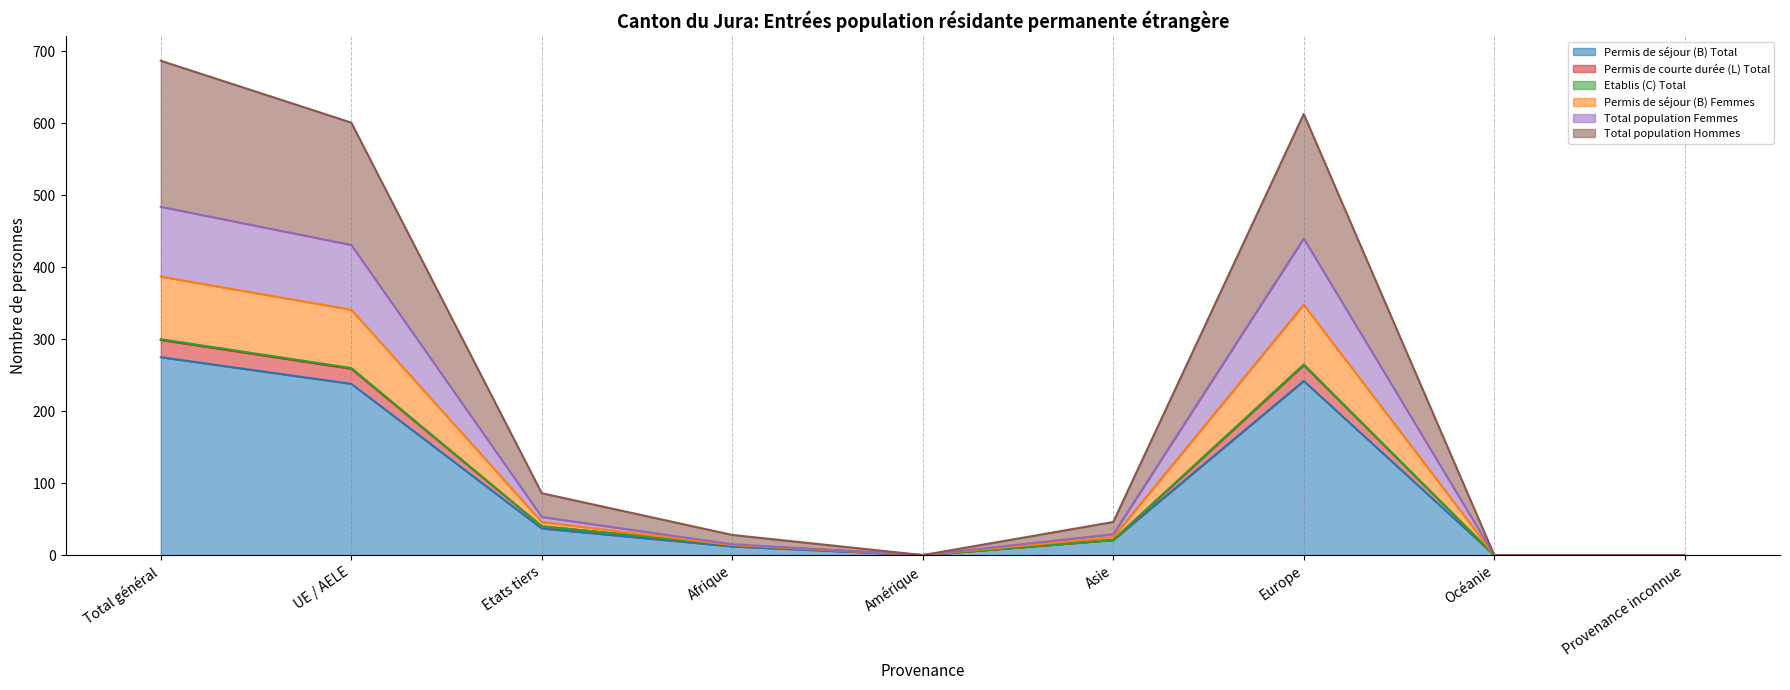

True or false: Permis de courte durée (L) Total has more than 0 points higher than both neighbors.

True